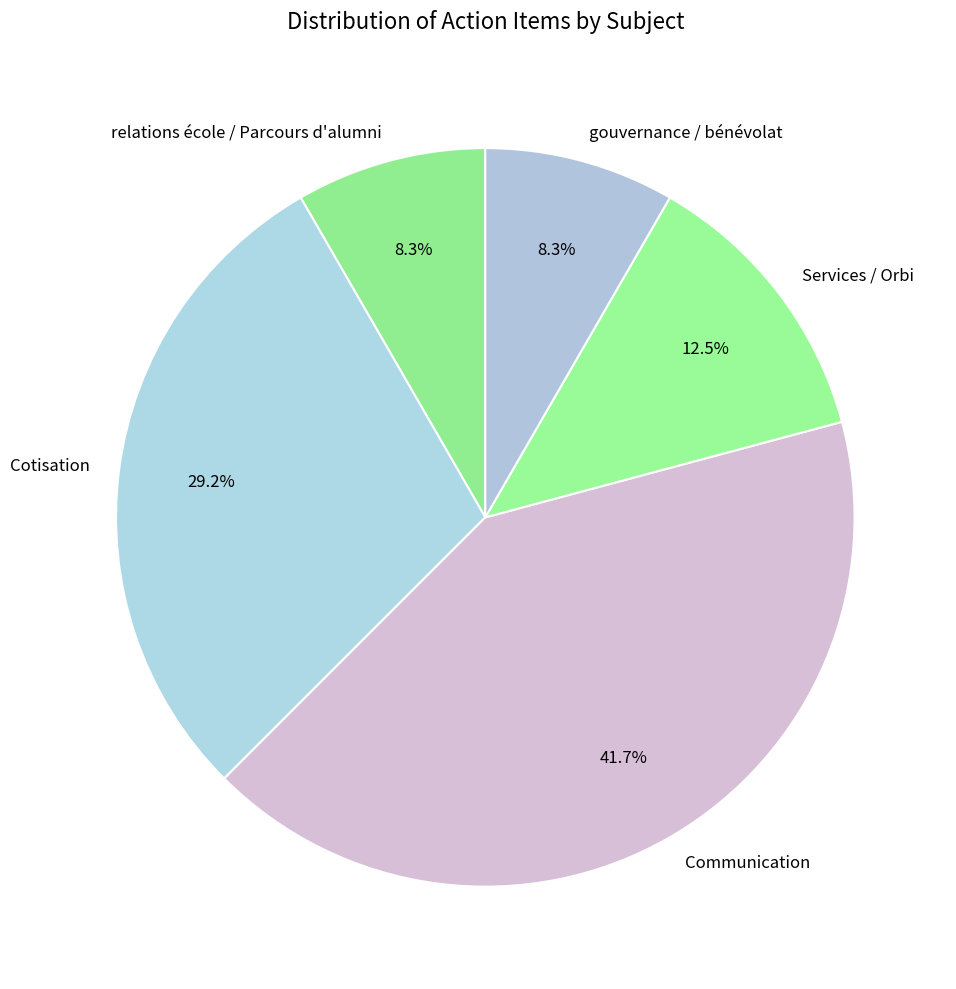

Is it true that Communication is 31% of the pie?

False